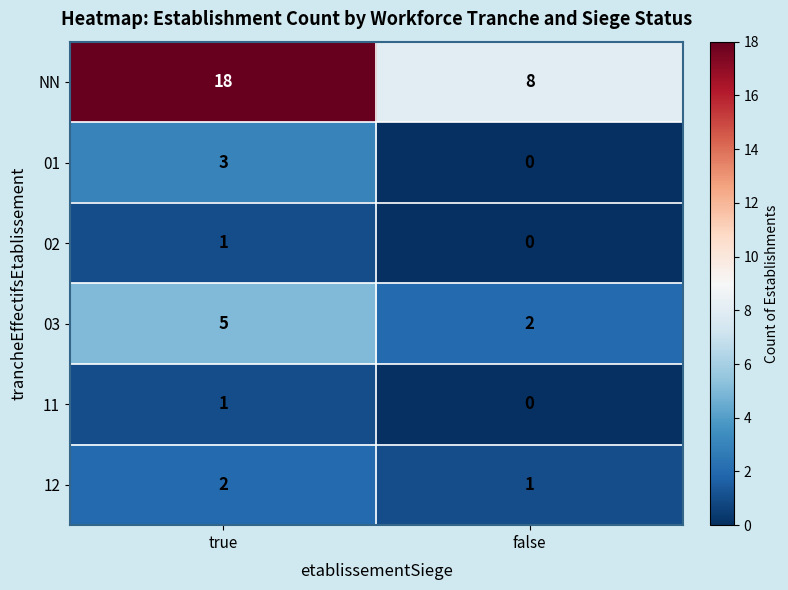

What is the difference between the highest and lowest values at true?

17